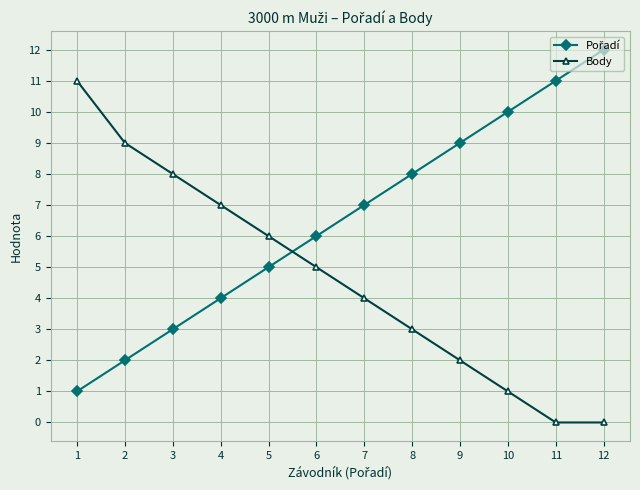

What is the greatest value displayed?

12